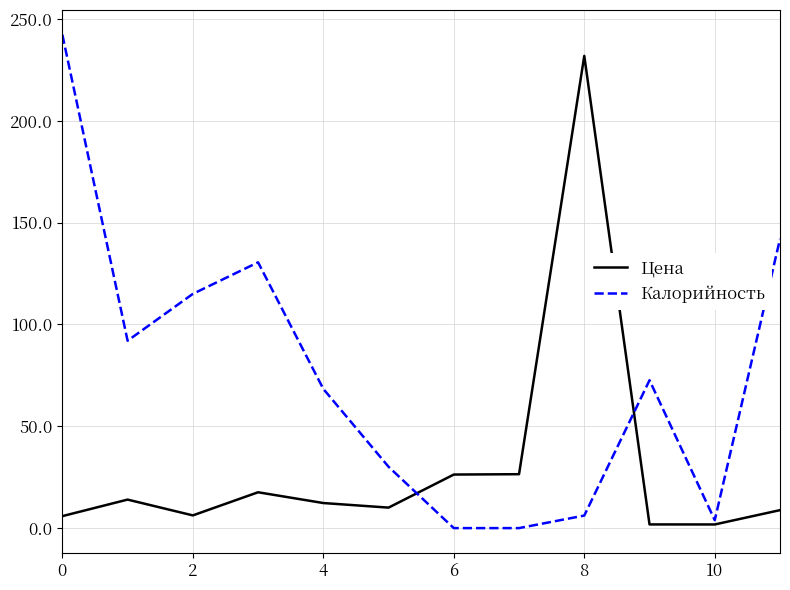

Which series has the largest total across all categories?

Калорийность